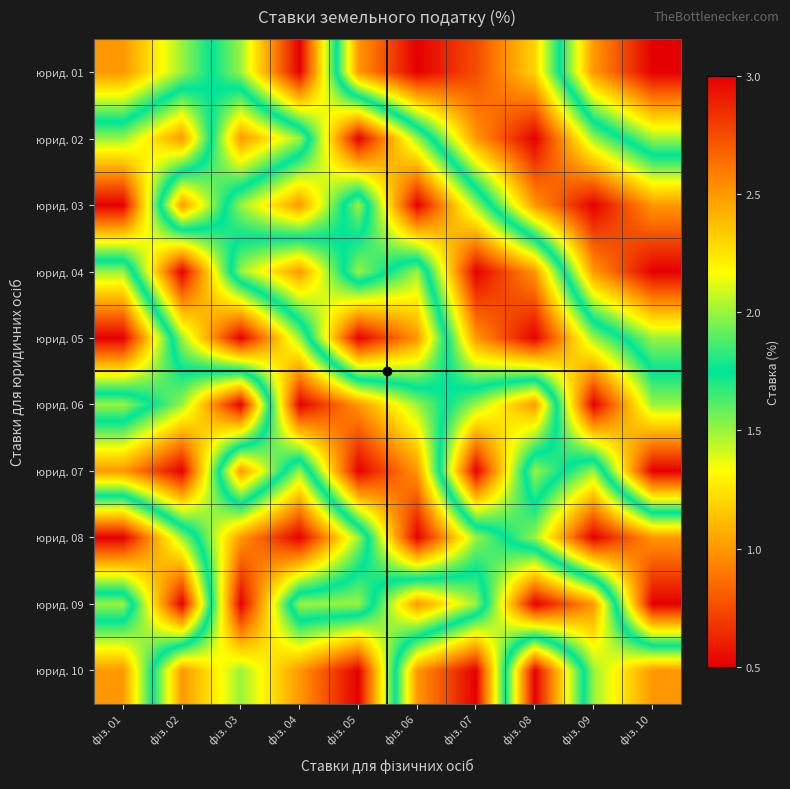

What is the total value across all series at фіз. 10?

17.0